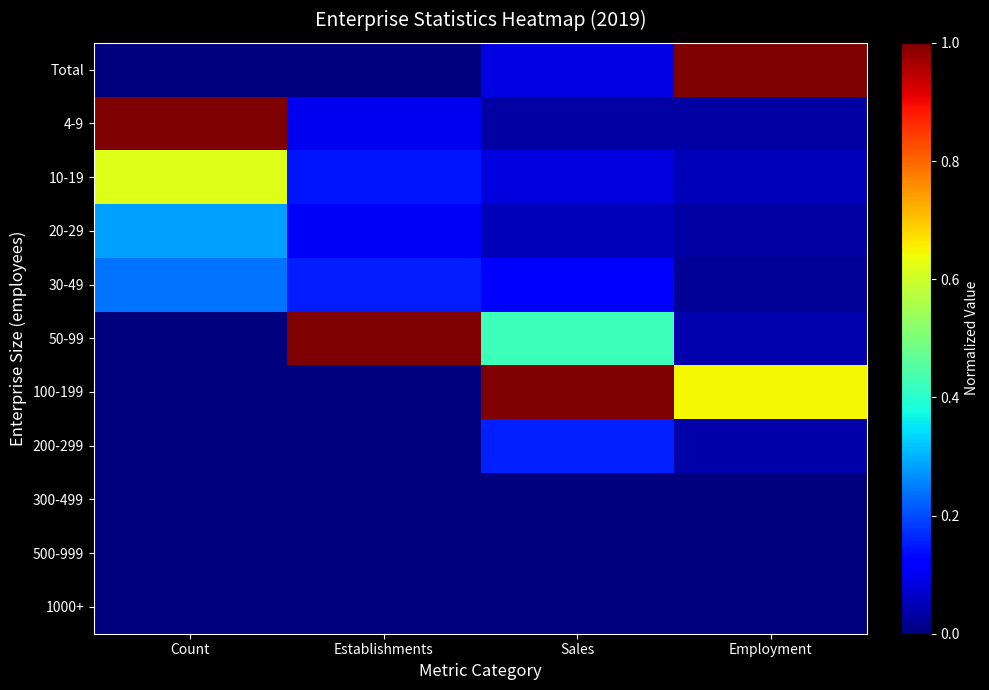

At how many categories does at least one series exceed 0?

4